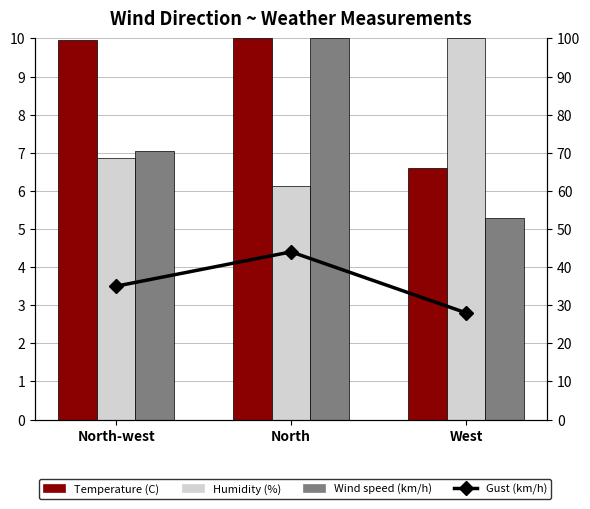

Where is Temperature (C) nearest to the value 8?

West